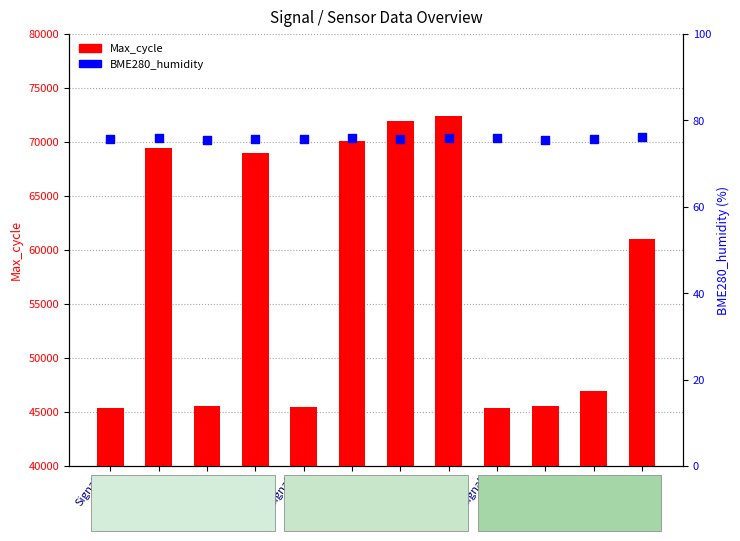

Which series reaches the minimum Y coordinate?

BME280_humidity